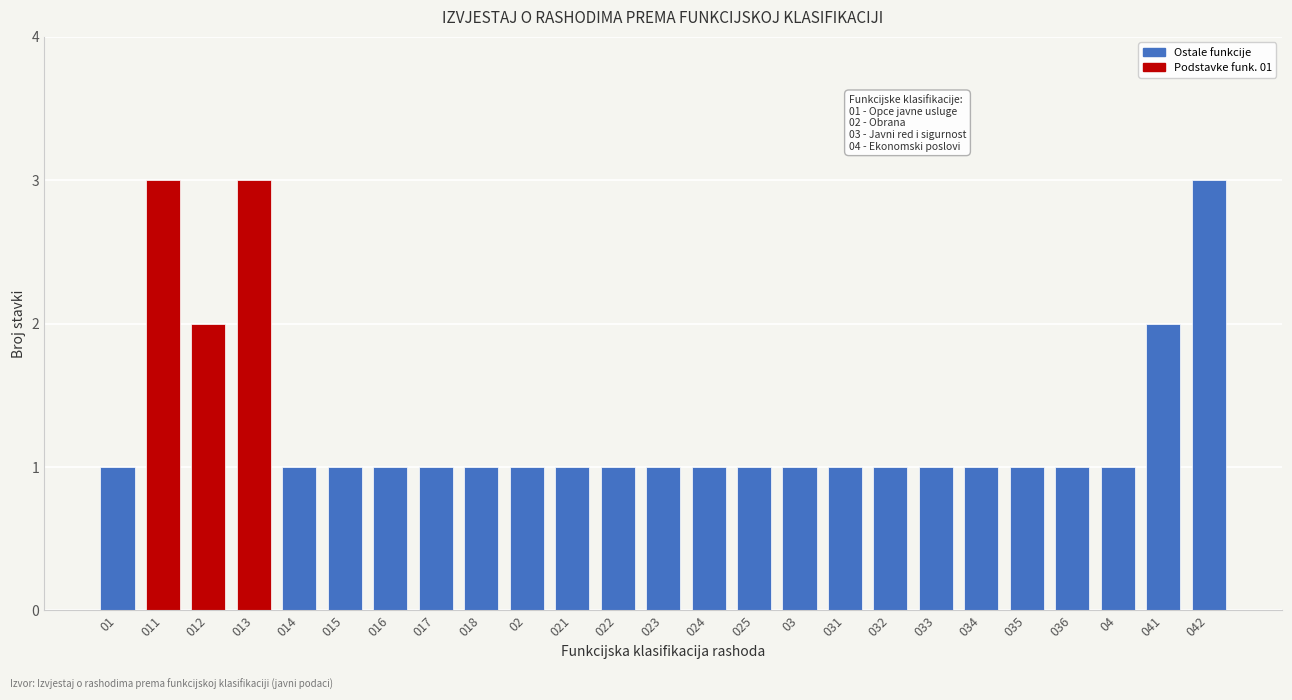

Reading right to left, what are all the values shown in this chart?

042=3	041=2	04=1	036=1	035=1	034=1	033=1	032=1	031=1	03=1	025=1	024=1	023=1	022=1	021=1	02=1	018=1	017=1	016=1	015=1	014=1	013=3	012=2	011=3	01=1